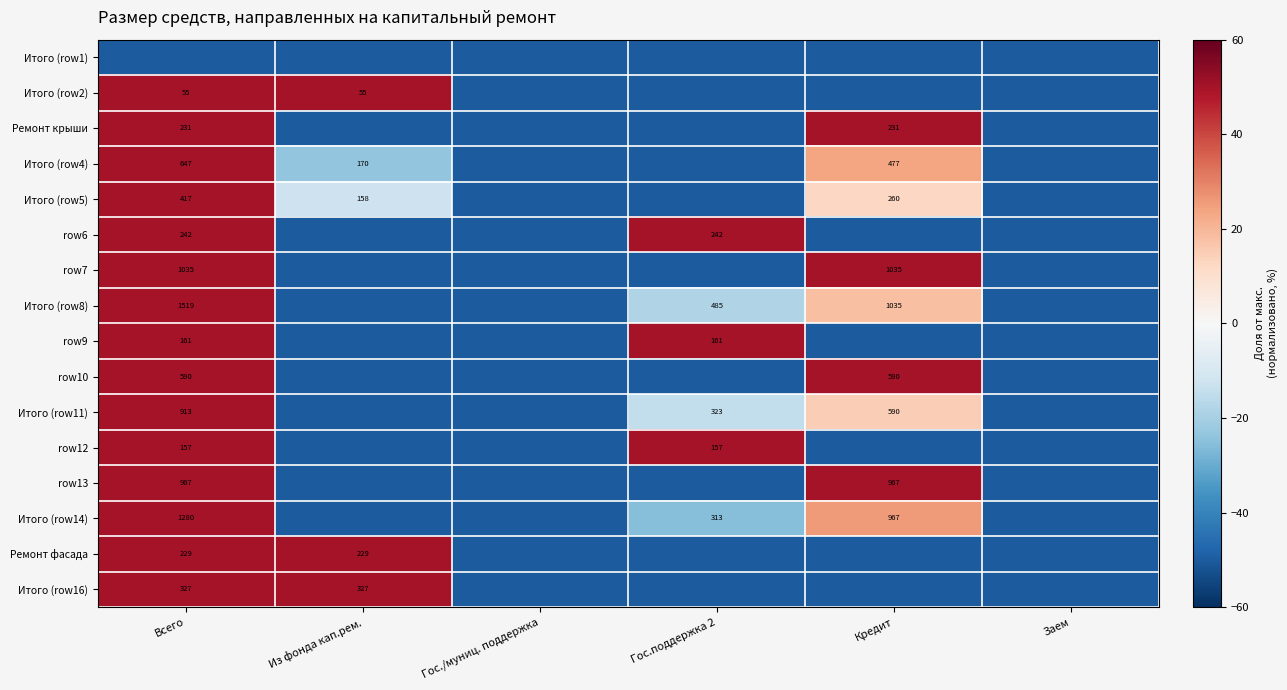

The Итого (row4) series shows 170 at Из фонда кап.рем.. True or false?

True